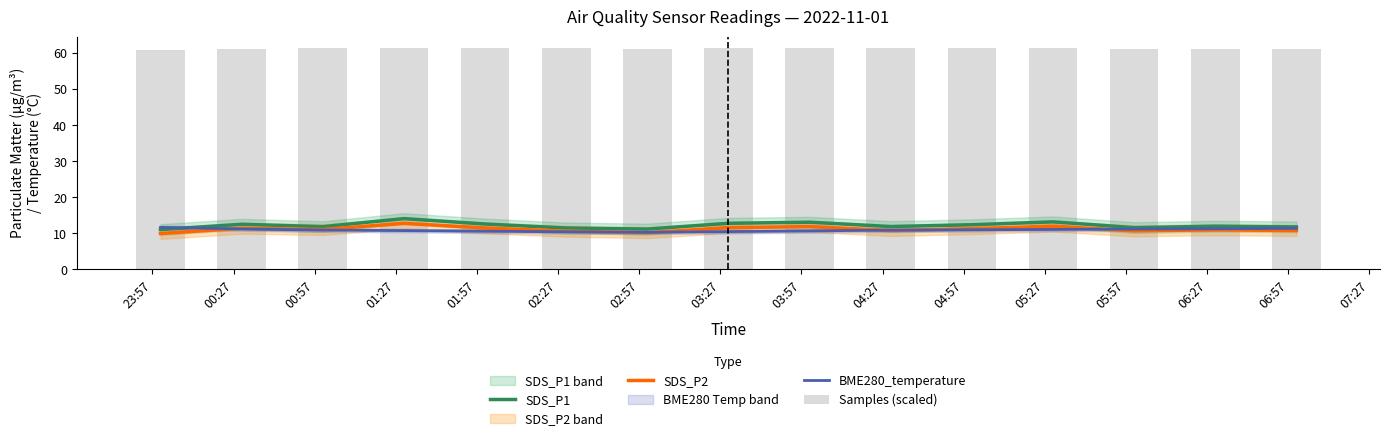

What are all the series names shown in the legend?

SDS_P1, SDS_P2, BME280_temperature, Samples (scaled)